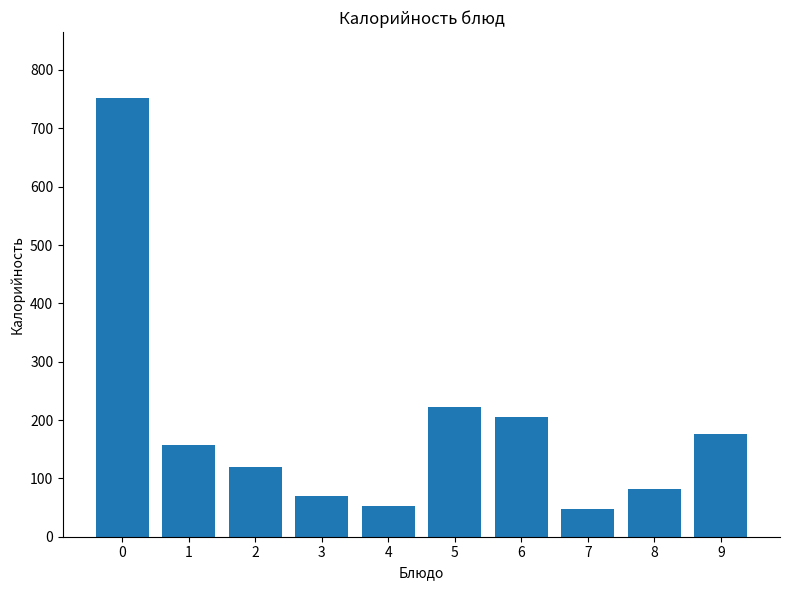

Between 7 and 8, which is larger?

8